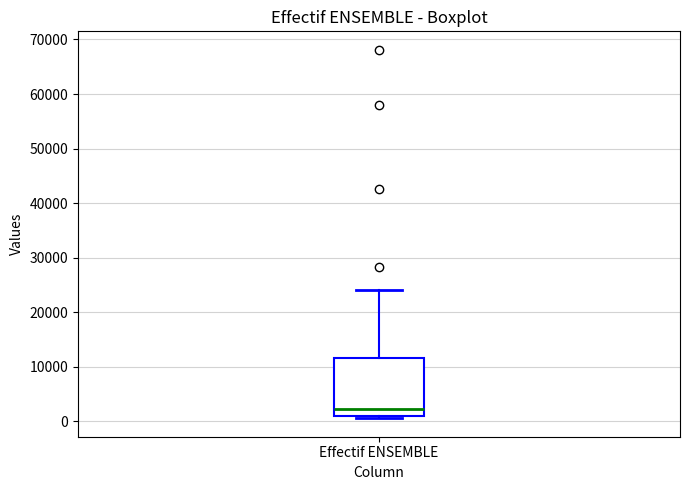

Read this box plot against the y-axis: the position of the median line, the range covered by the box, and the ends of both whiskers. The values are not printed on the chart, so give them approximately, as read against the axis.

median 2000, box 1000 to 11000, whiskers 1000 (just below the box's lower edge) to 24000